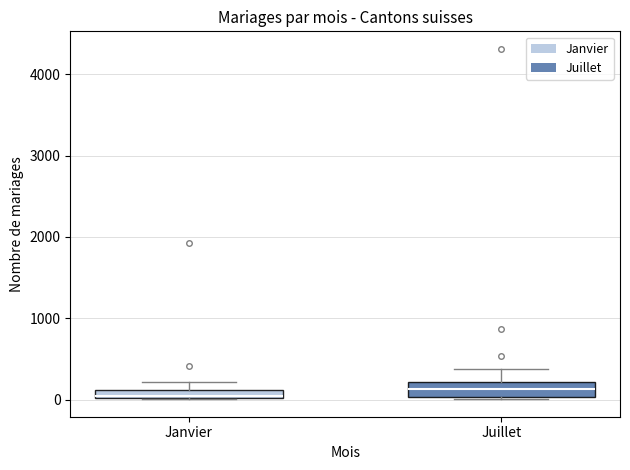

Where is the upper edge of the box for Janvier on the y-axis? The values are not printed on the chart, so give them approximately, as read against the axis.

100